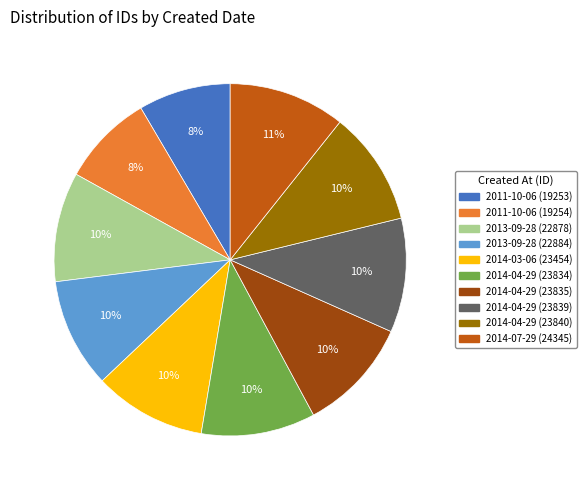

To the nearest percent, what portion does 2014-04-29 (23834) represent?

10%